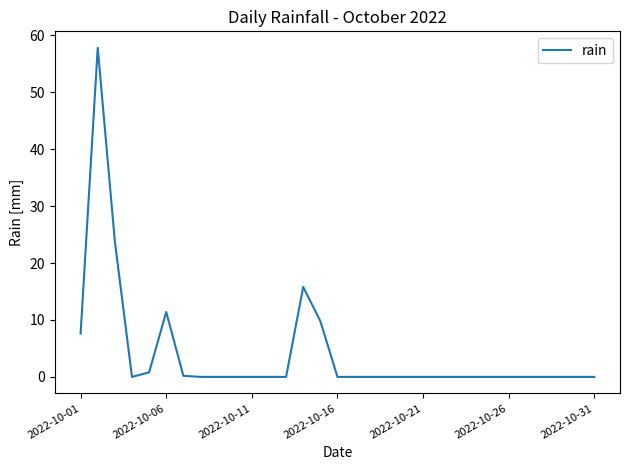

What is the greatest value displayed?

57.8